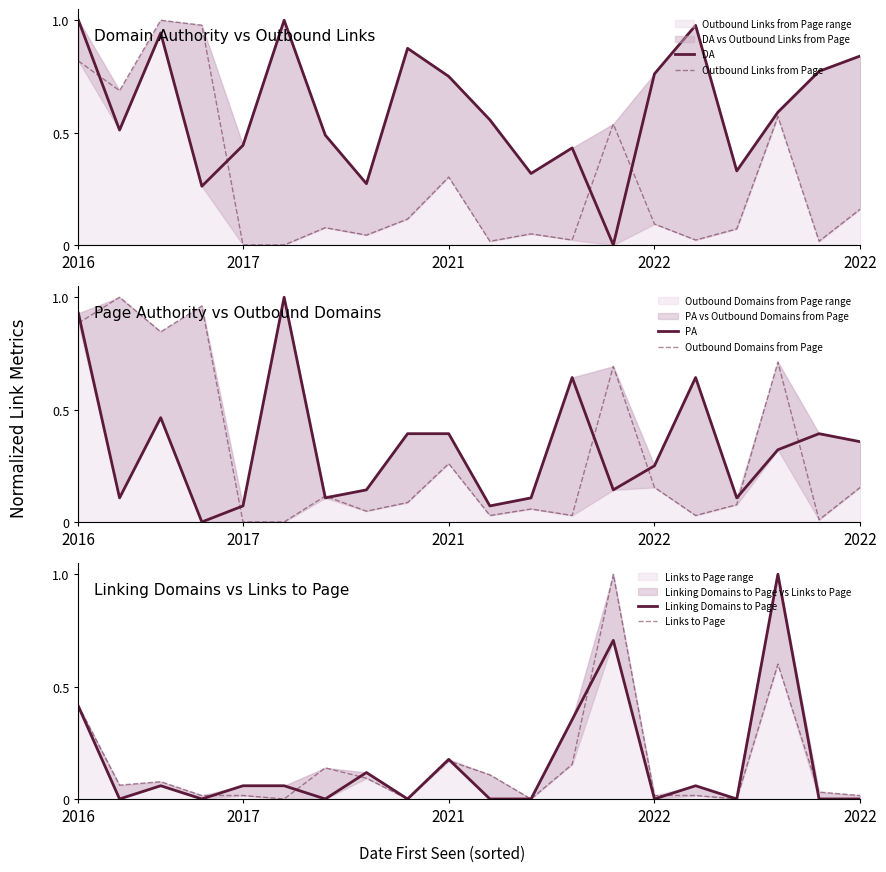

At which label is Links to Page closest to 0?

5